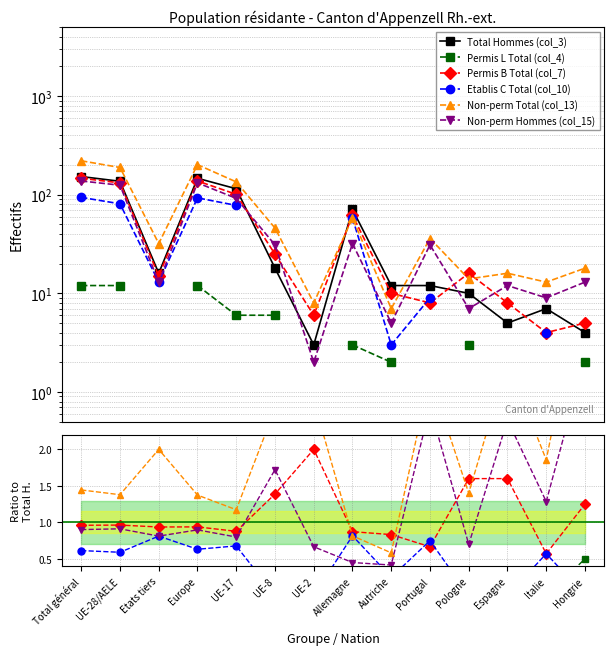

True or false: Non-perm Hommes (col_15) and Non-perm Total (col_13) cross at least once.

False